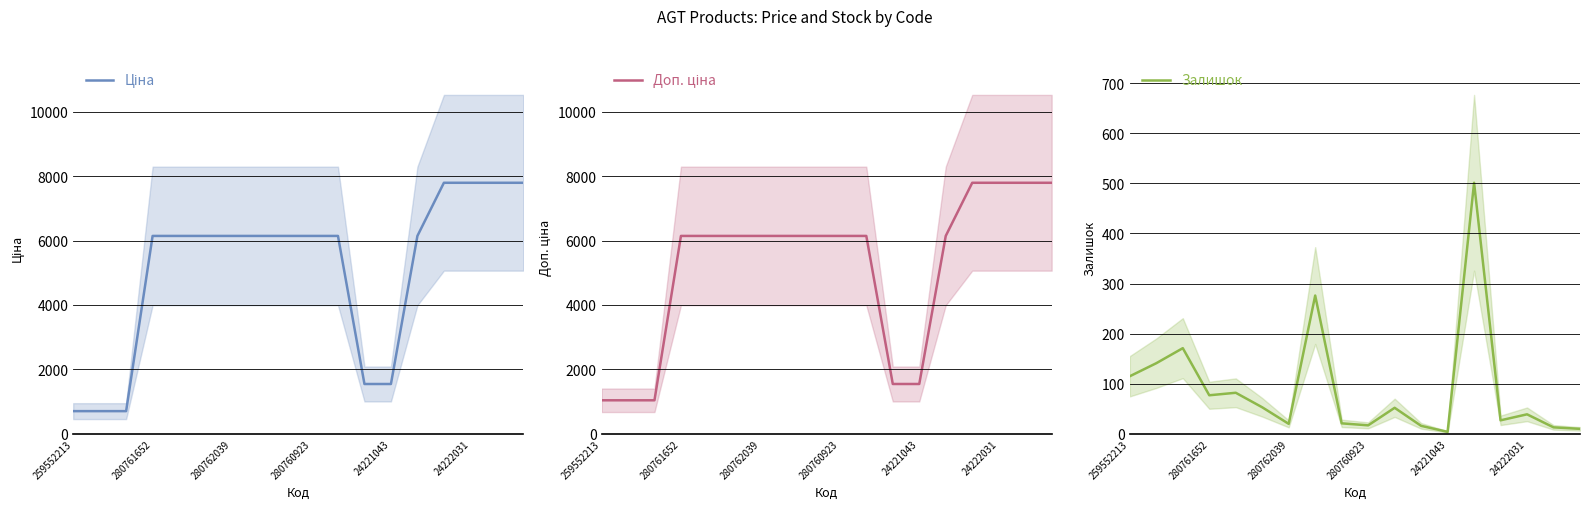

The value of Залишок at 259552213 is 115. True or false?

True